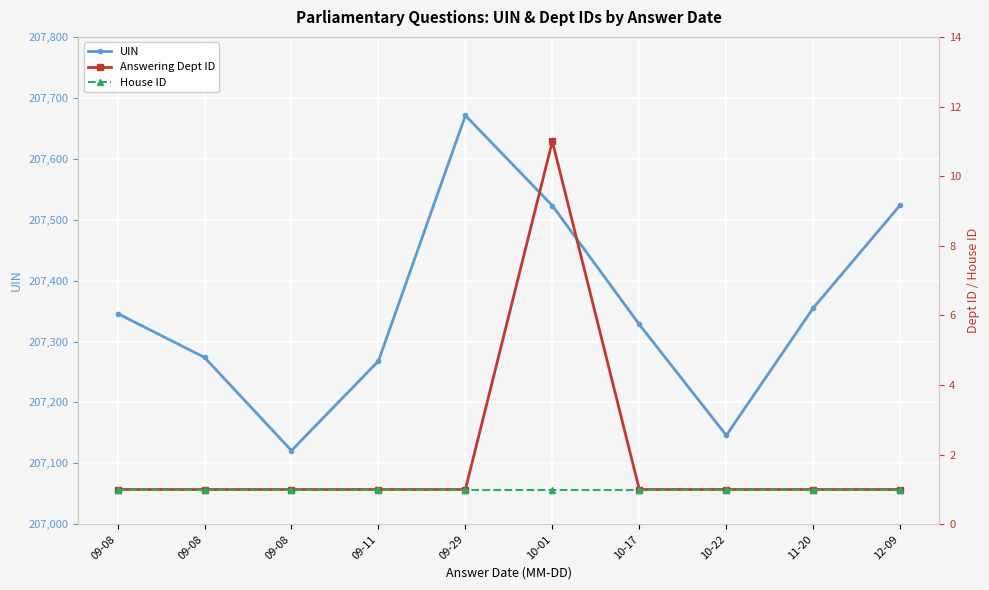

What is the sum of all Answering Dept ID values?

20